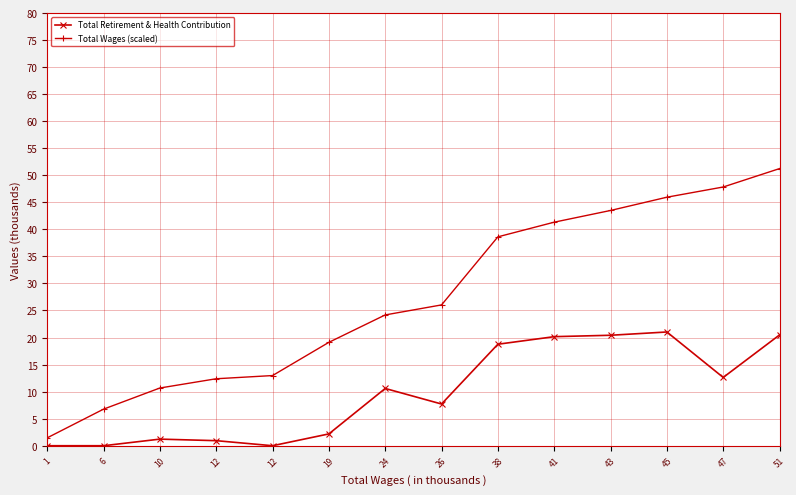

Which series has the largest total across all categories?

Total Wages (scaled)